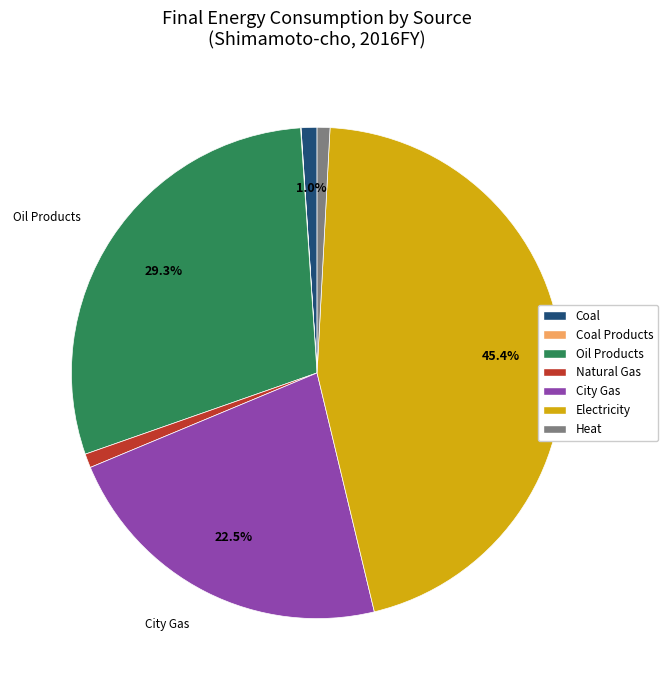

Does any single category account for the majority?

No